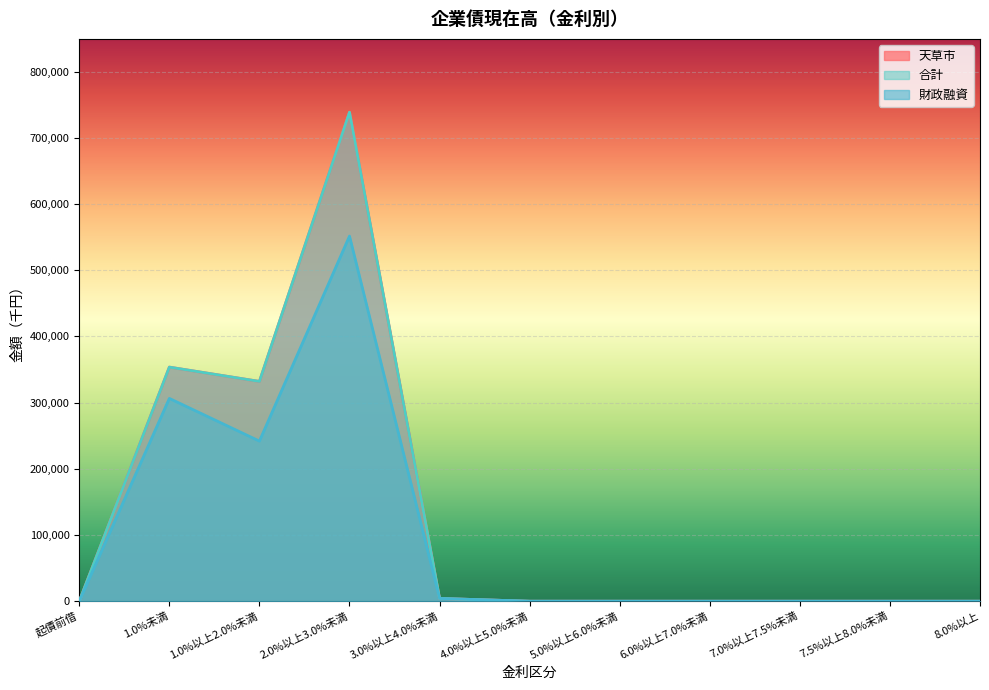

The value of 天草市 at 7.5%以上8.0%未満 is 251800. True or false?

False